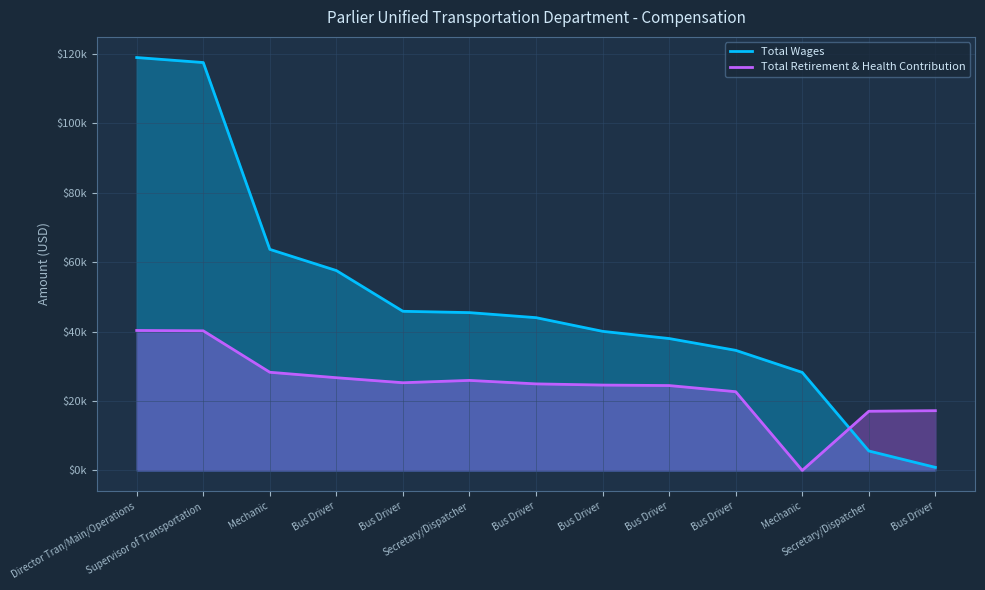

Rank the series by their maximum value, from lowest to highest.

Total Retirement & Health Contribution, Total Wages